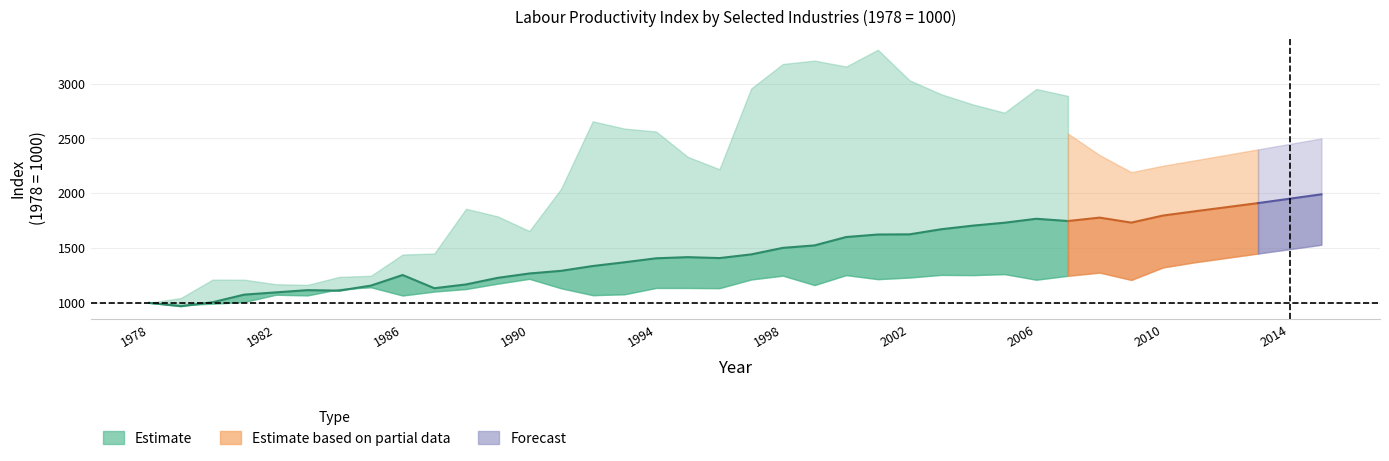

At which category does the chart reach its peak across all series?

2015